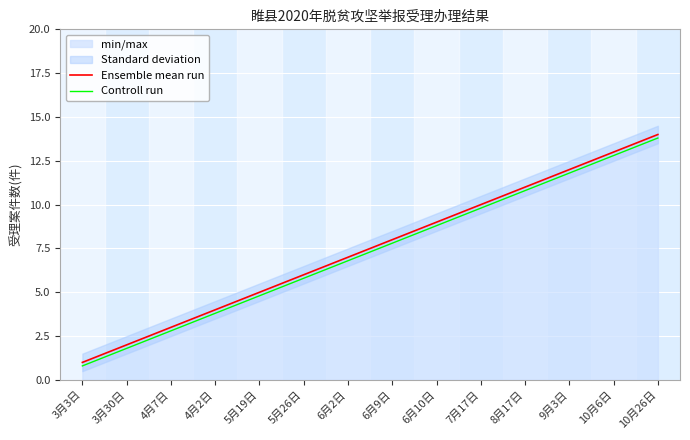

What is the difference between the Ensemble mean run values at 4月7日 and 10月6日?

10.0